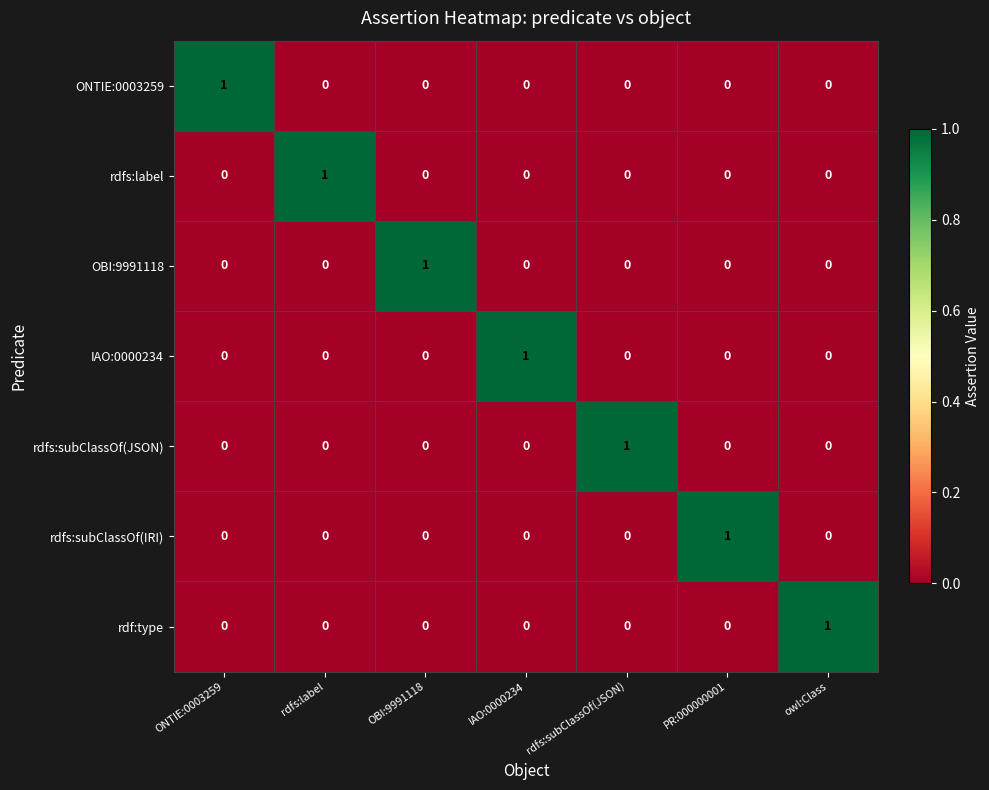

Which category has the highest value in the rdf:type series?

owl:Class